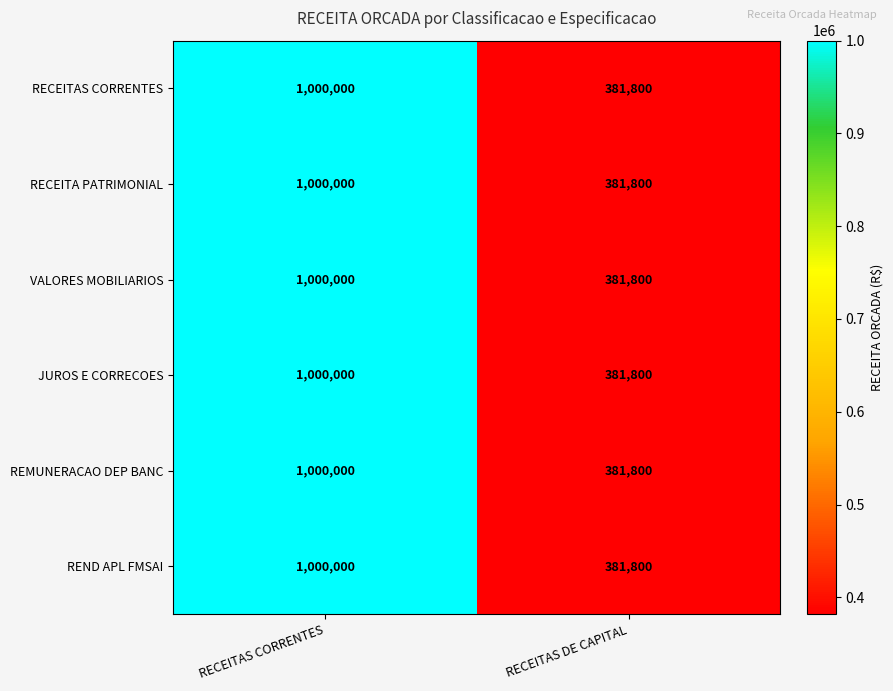

What is the total value across all series at RECEITAS CORRENTES?

6000000